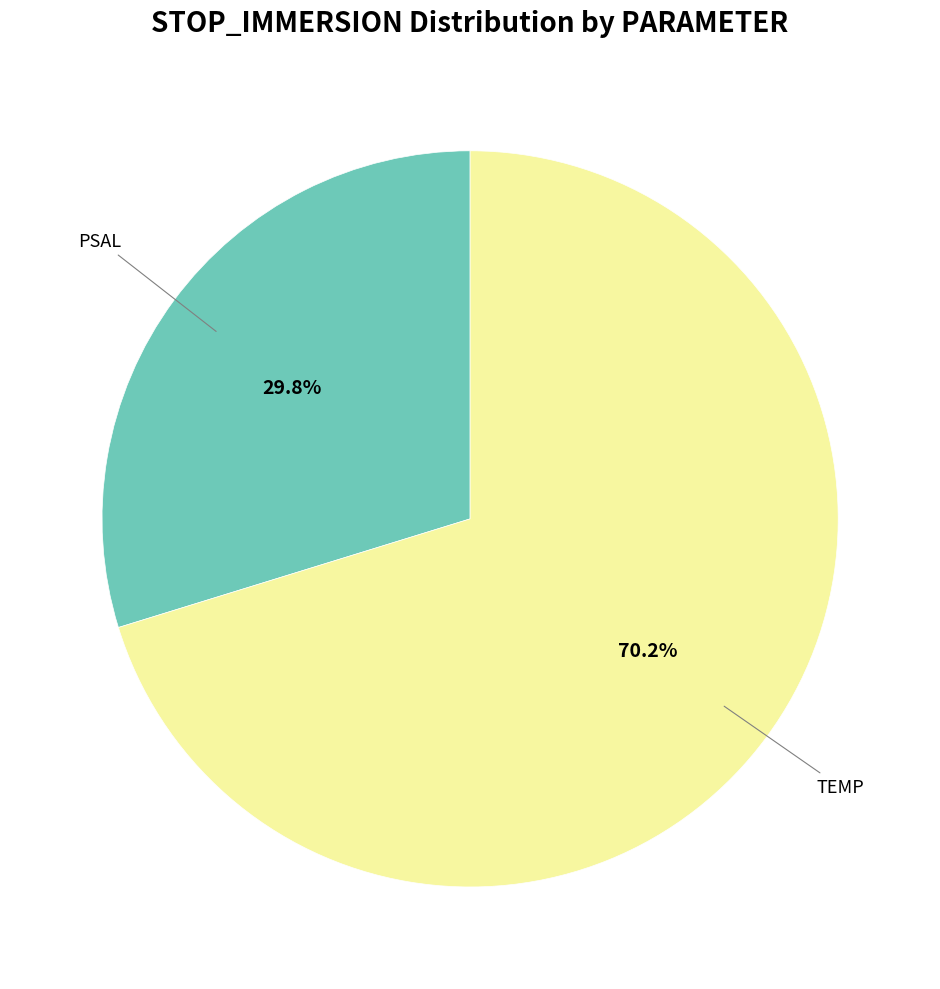

Does any single category account for the majority?

Yes